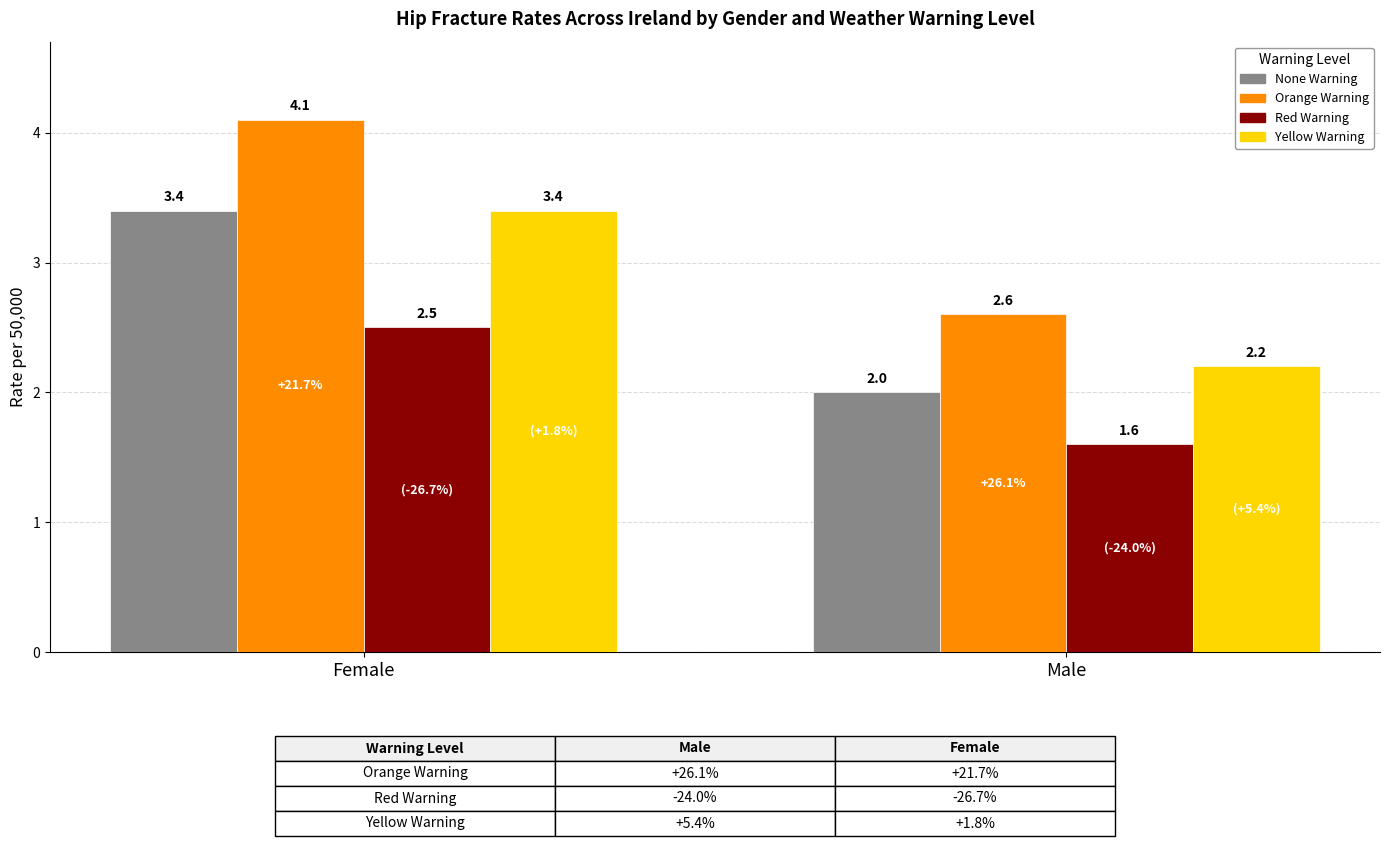

Reading right to left, extract all data points from this chart.

None Warning: Male=2.0	Female=3.4
Orange Warning: Male=2.6	Female=4.1
Red Warning: Male=1.6	Female=2.5
Yellow Warning: Male=2.2	Female=3.4